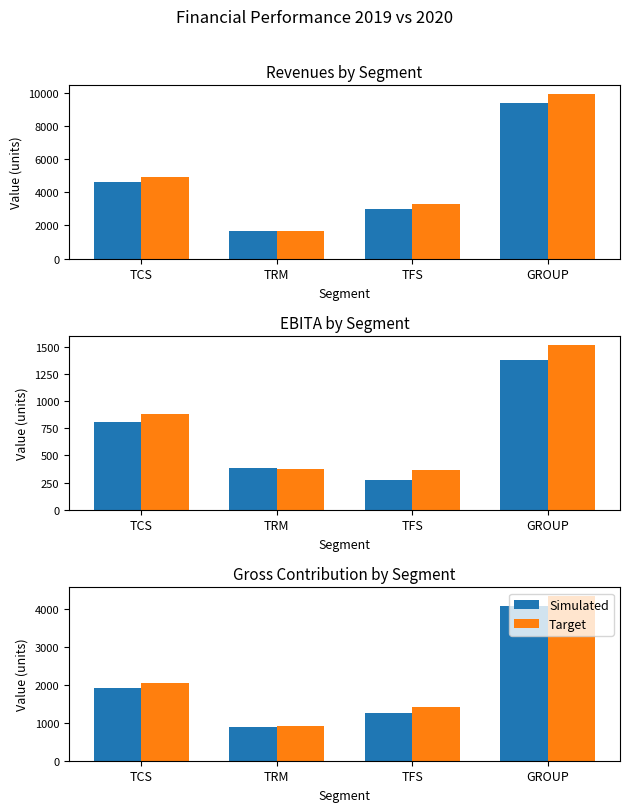

The Simulated series shows 2105 at GROUP. True or false?

False